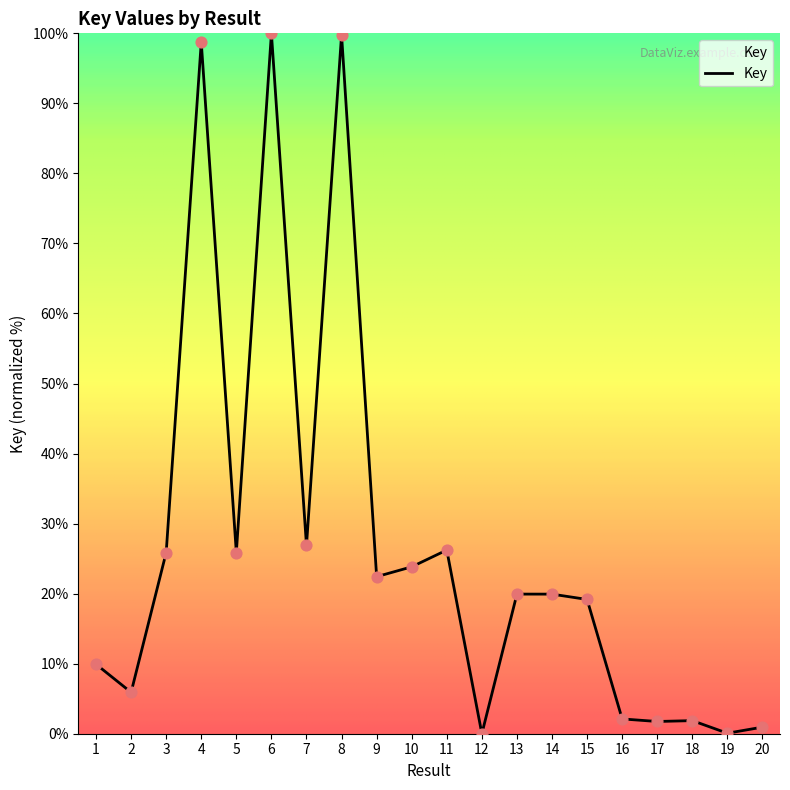

Which has a higher value, 1 or 13?

13